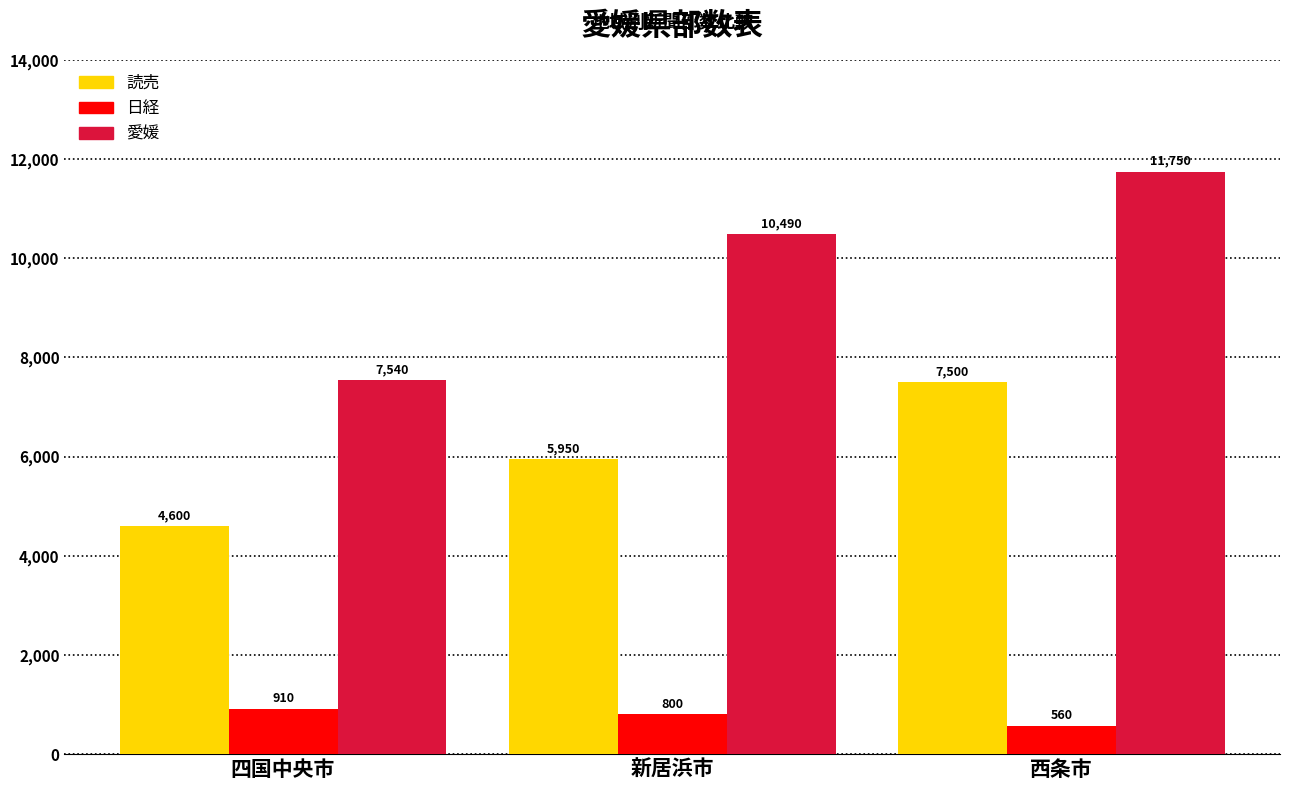

How many bars are there in each group?

3